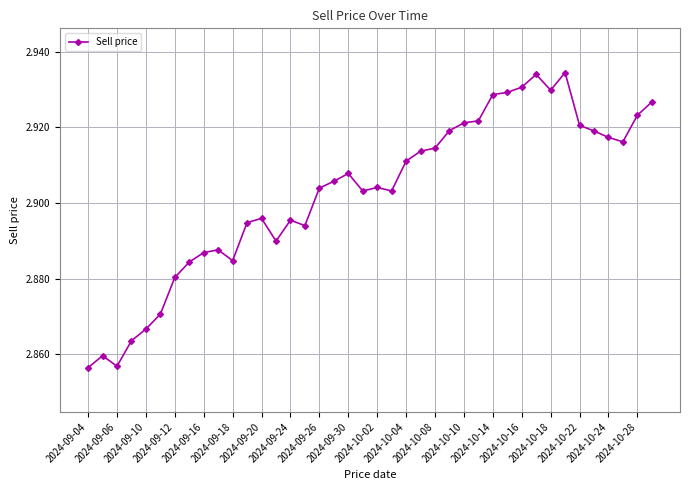

True or false: the data has more than 1 interior local peaks.

True